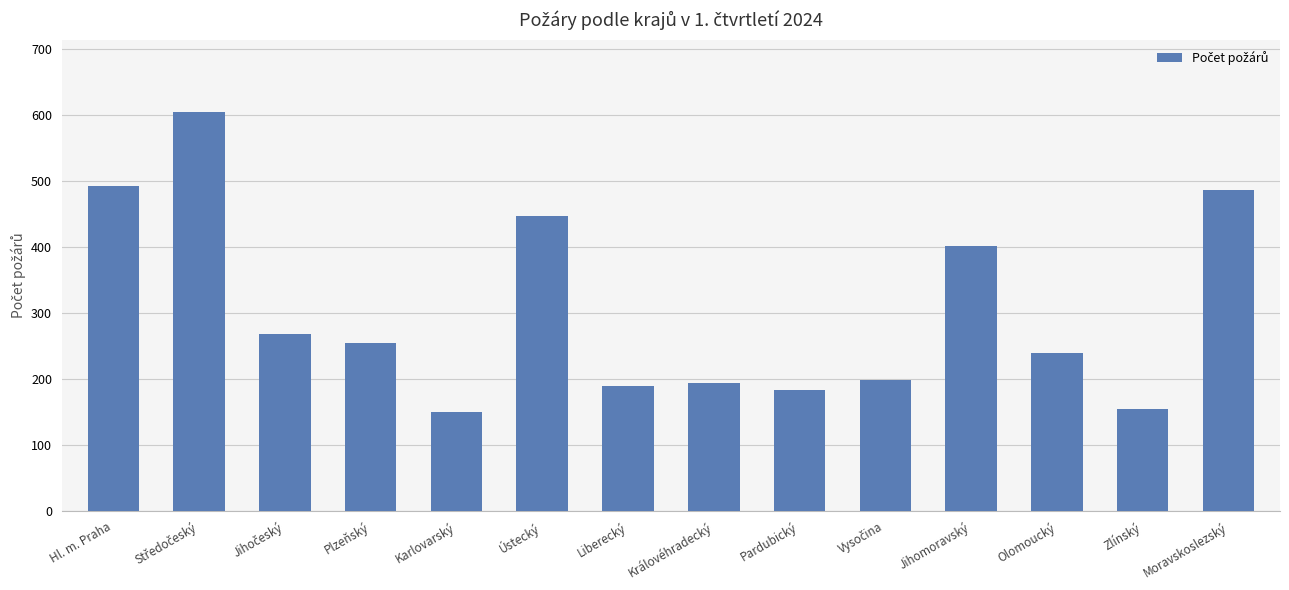

Are the bars horizontal?

No